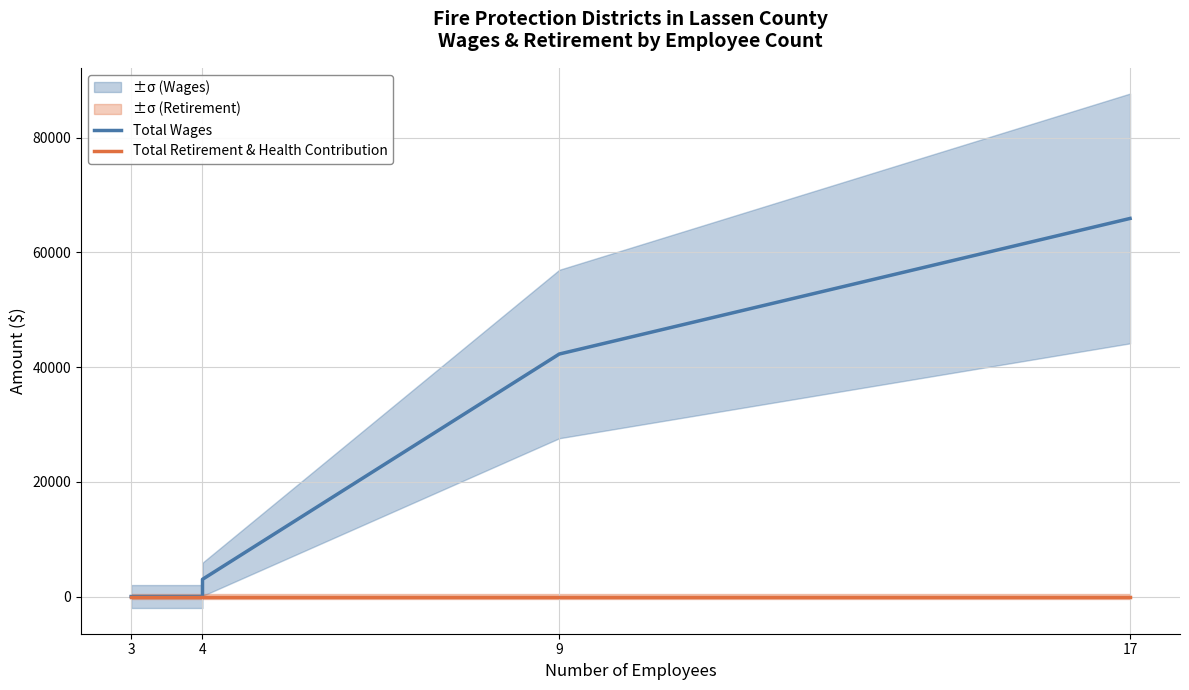

Which series changed the most between 4 and 5?

Total Wages